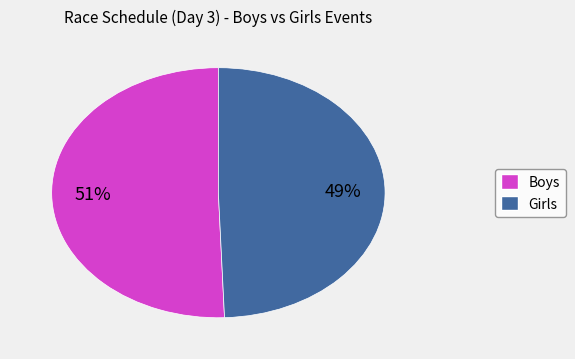

Is there any slice that represents more than half of the pie?

Yes